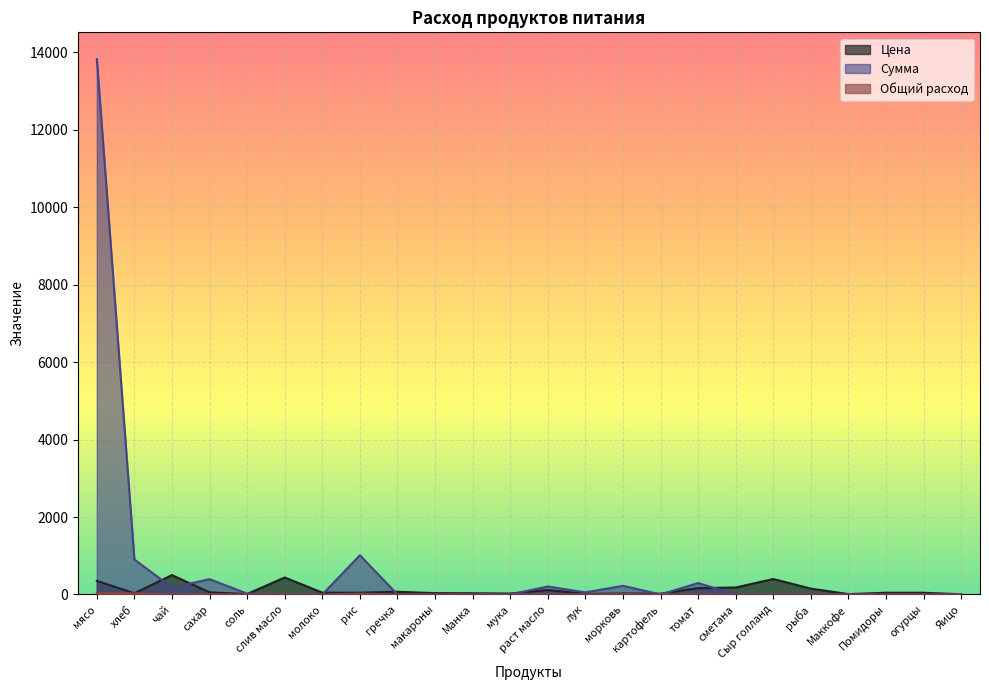

Is it true that Общий расход equals 12.4 at мука?

False